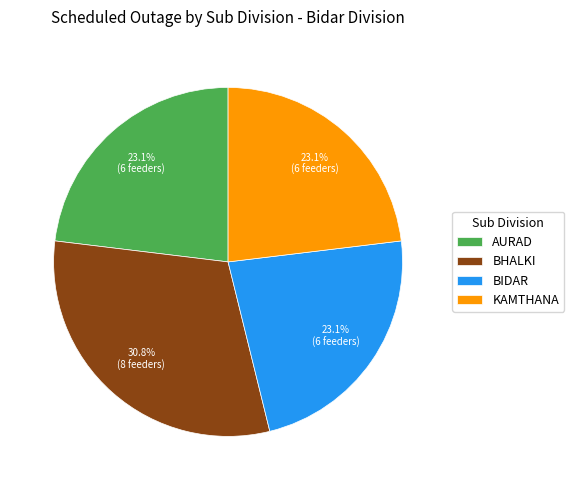

What is the largest slice in the pie chart?

BHALKI